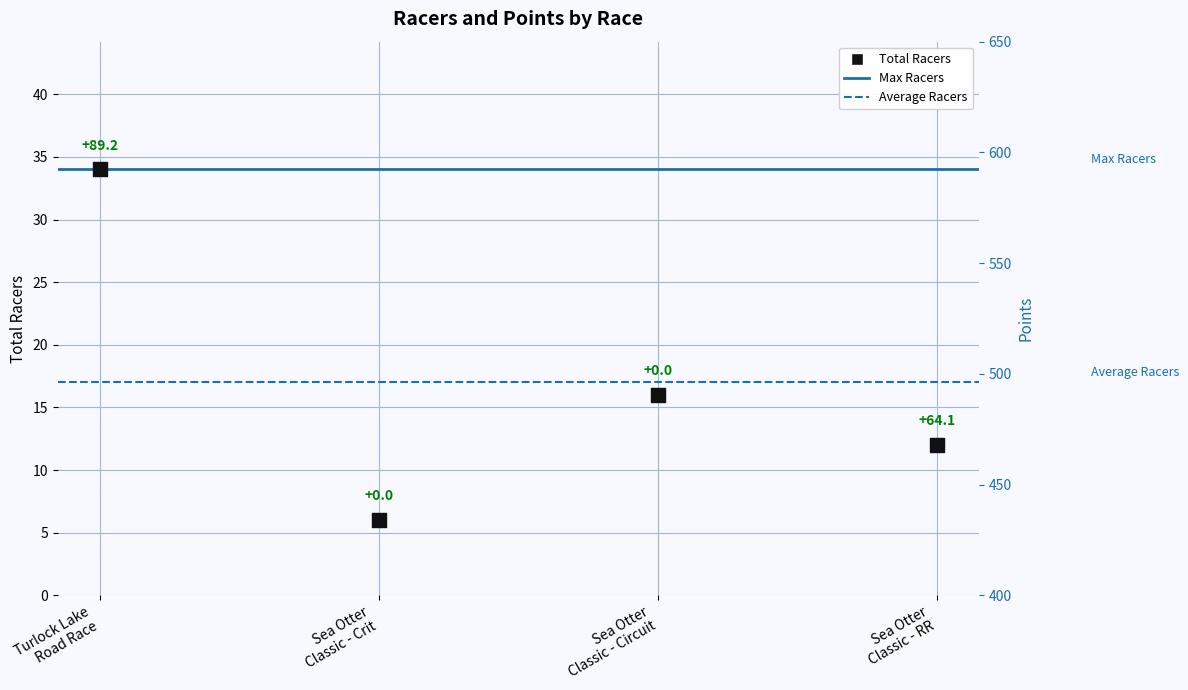

Which series has the widest spread of Y values?

Points